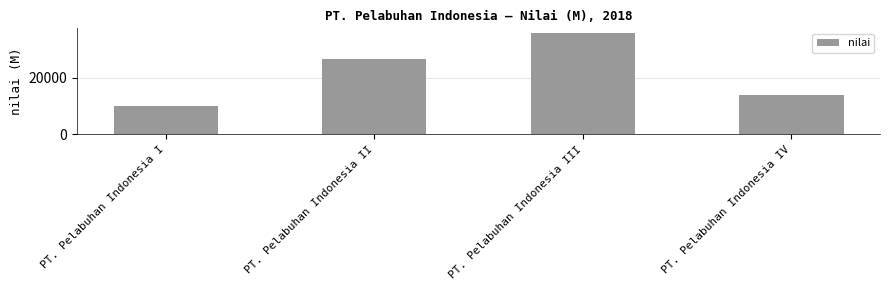

Which has a higher value, PT. Pelabuhan Indonesia IV or PT. Pelabuhan Indonesia III?

PT. Pelabuhan Indonesia III